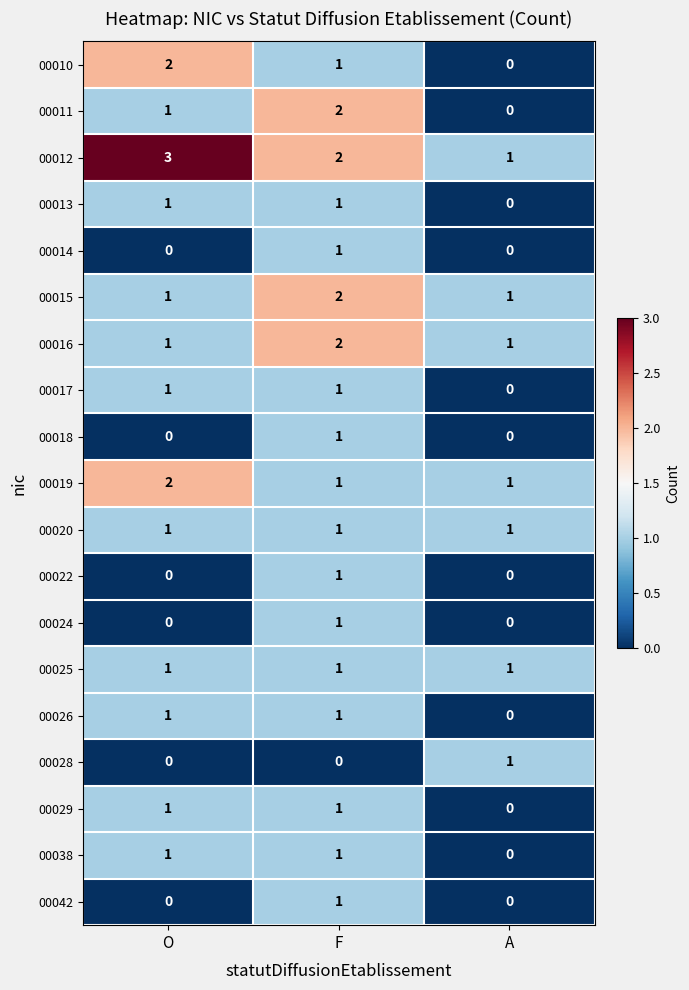

What is the spread (max minus min) of values at A?

1